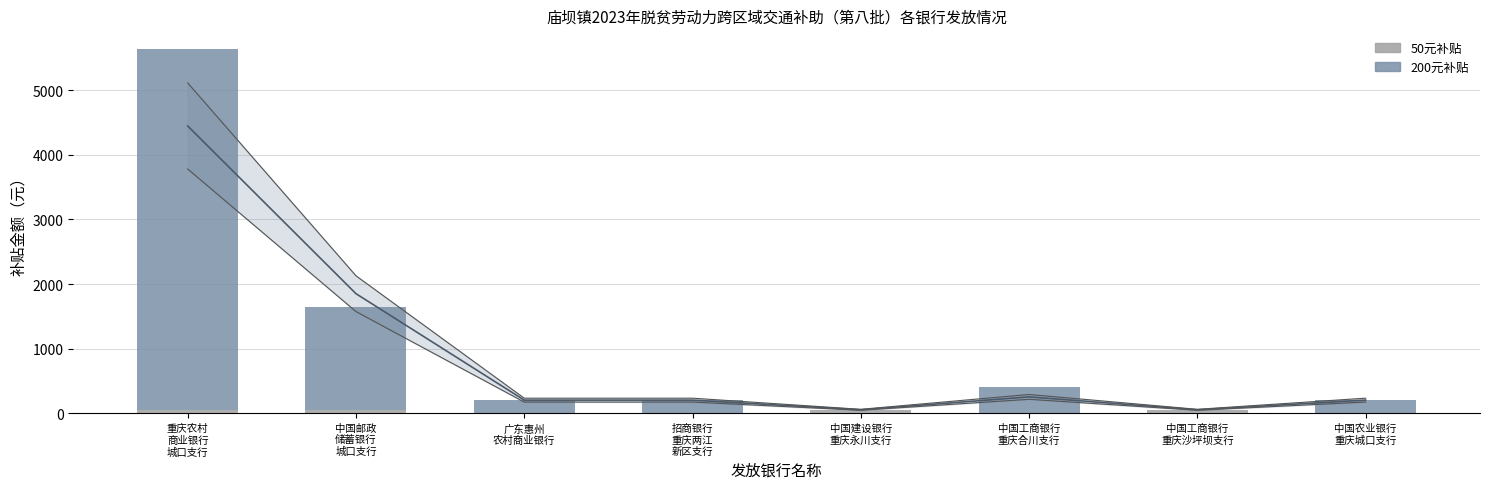

Which series has the largest range (max minus min)?

200元补贴